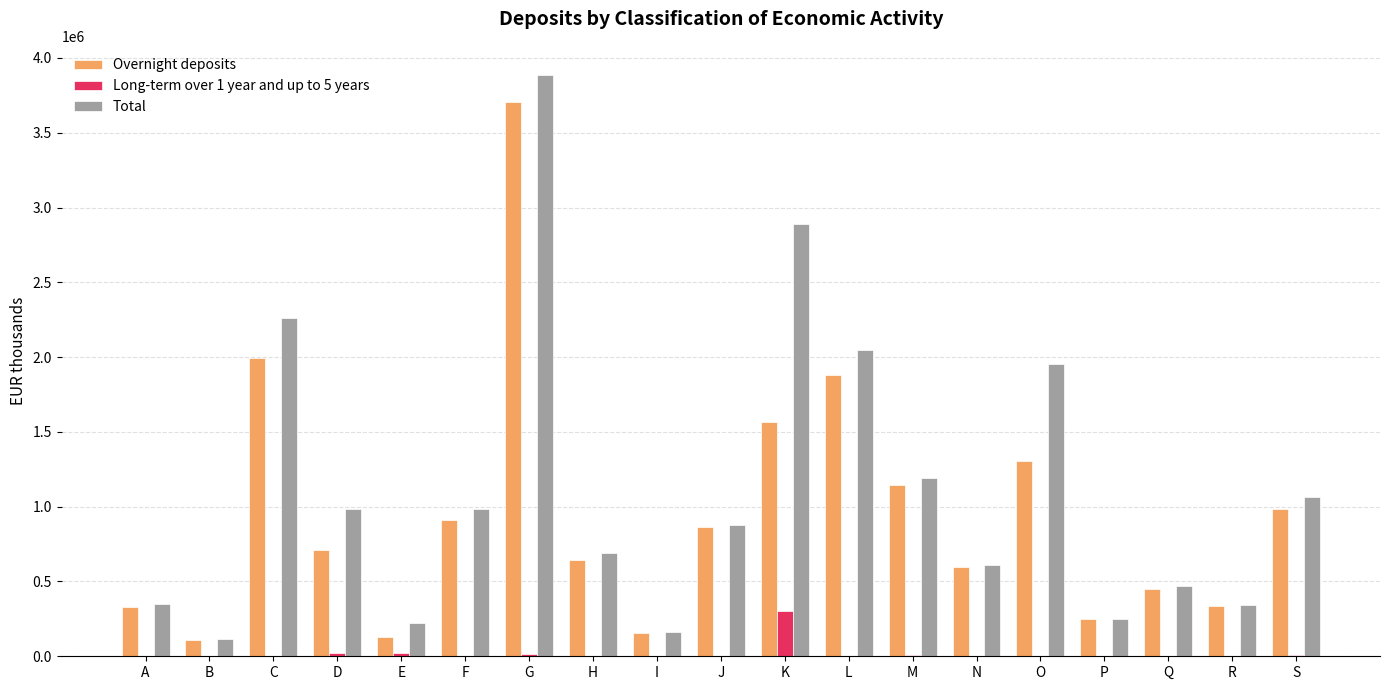

Count the number of data series in this chart.

3